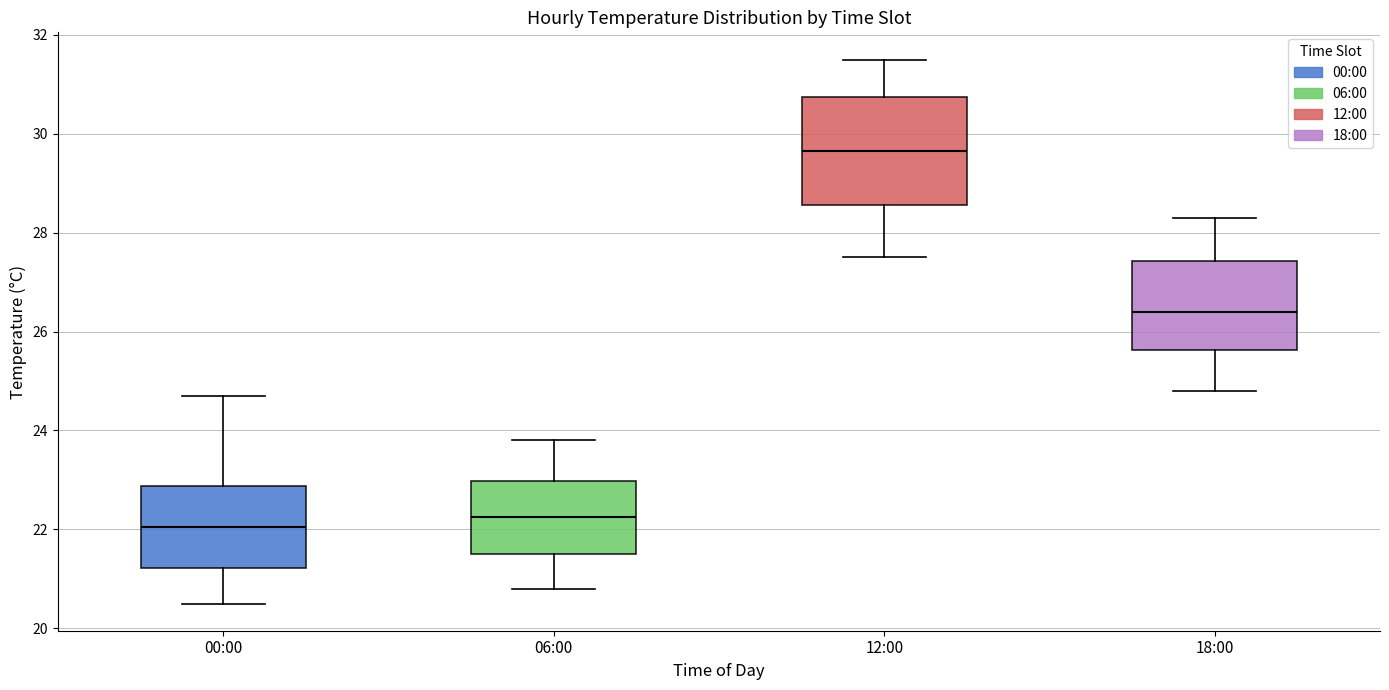

Comparing the boxes themselves (not the whiskers), which one is the tallest?

12:00